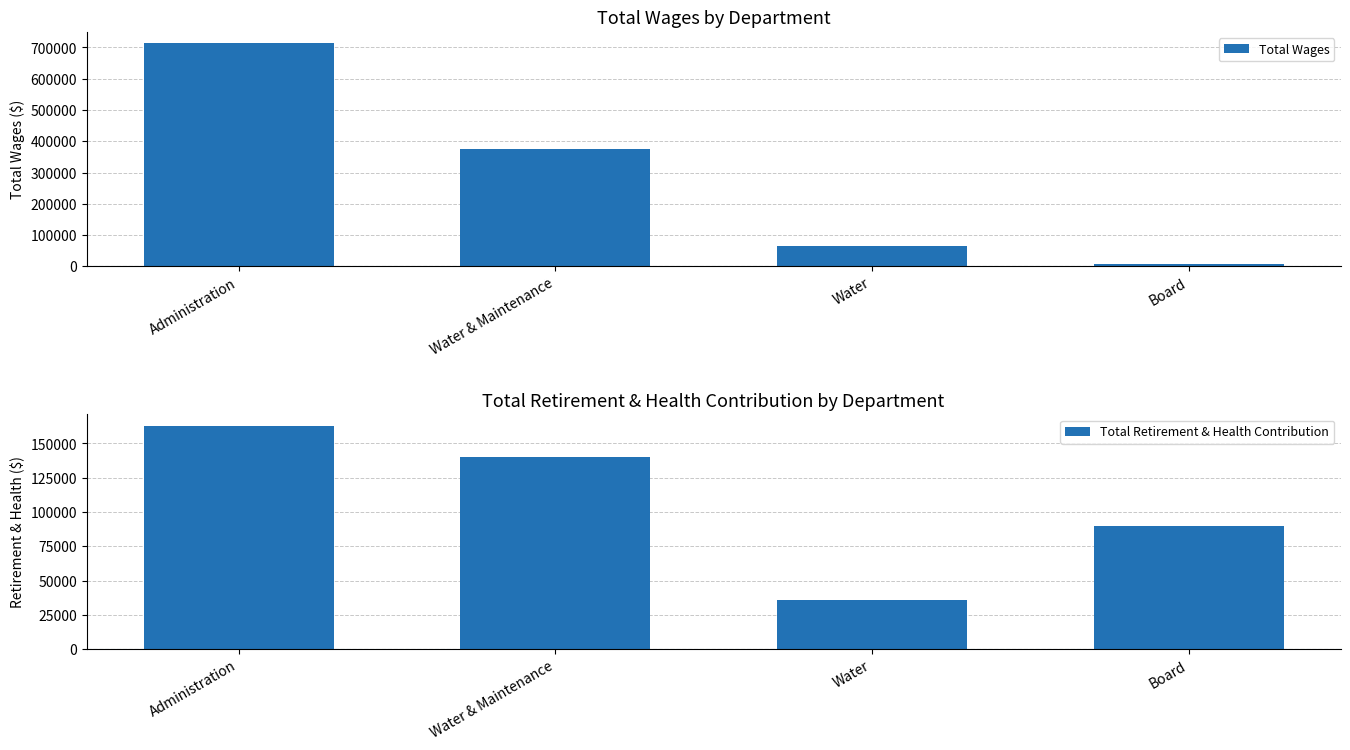

Is it true that Total Retirement & Health Contribution equals 163032 at Administration?

True